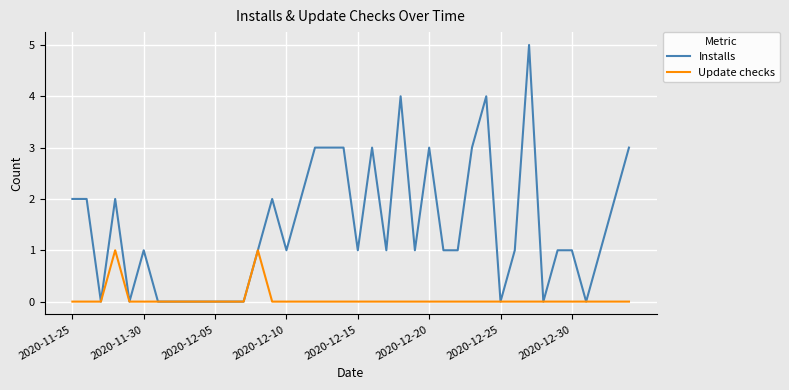

List the series in order of their overall mean, highest first.

Installs, Update checks